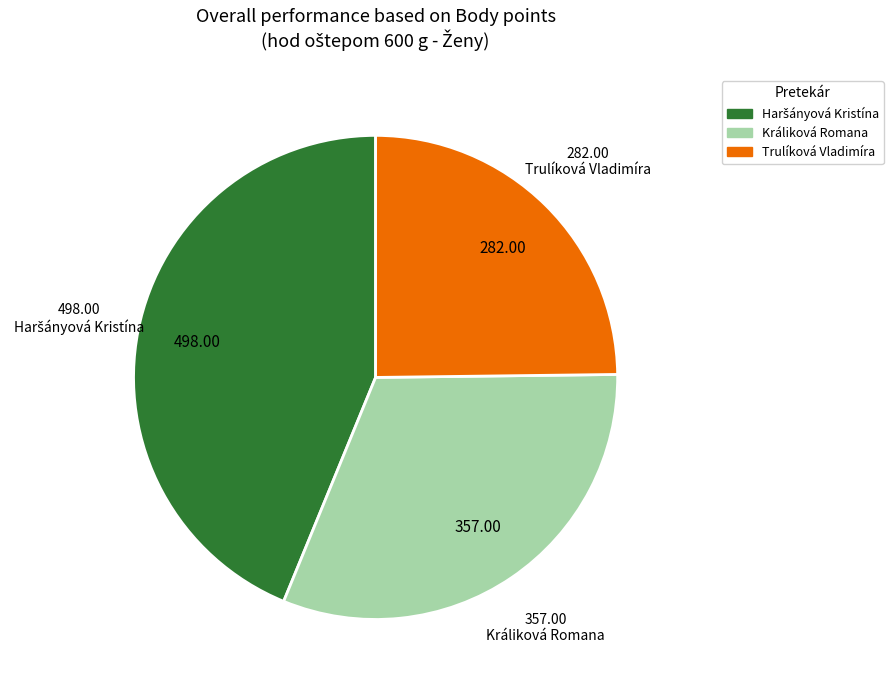

What is the smallest slice in the pie chart?

Trulíková Vladimíra